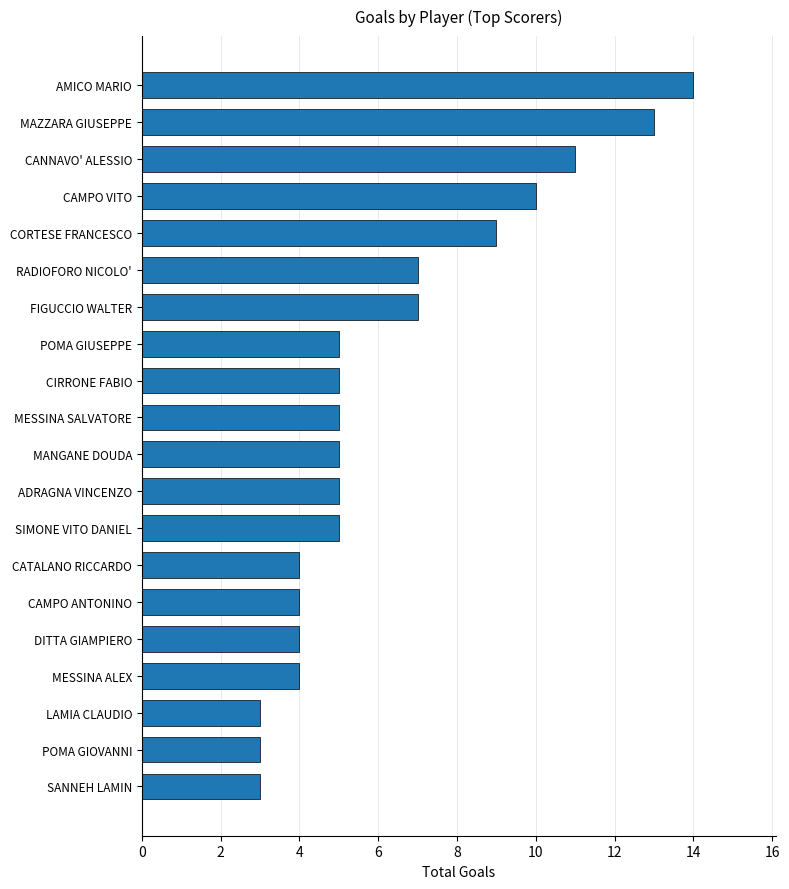

Does the chart contain any negative values?

No